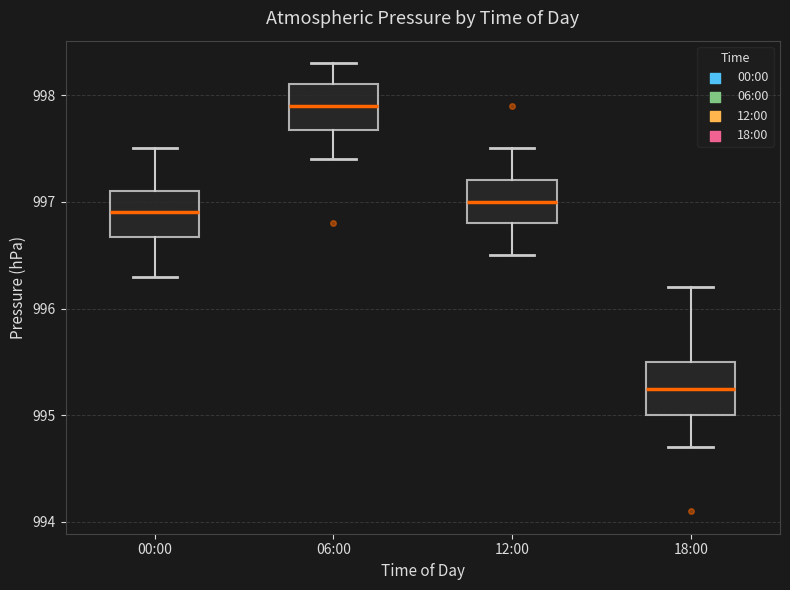

Reading left to right, transcribe this box plot: for each box, give where its median line is, the range the box spans, and where its two whiskers end, as read against the y-axis. The values are not printed on the chart, so give them approximately, as read against the axis.

00:00: median 996.9, box 996.7 to 997.1, whiskers 996.3 to 997.5
06:00: median 997.9, box 997.7 to 998.1, whiskers 997.4 to 998.3
12:00: median 997.0, box 996.8 to 997.2, whiskers 996.5 to 997.5
18:00: median 995.3, box 995.0 to 995.5, whiskers 994.7 to 996.2